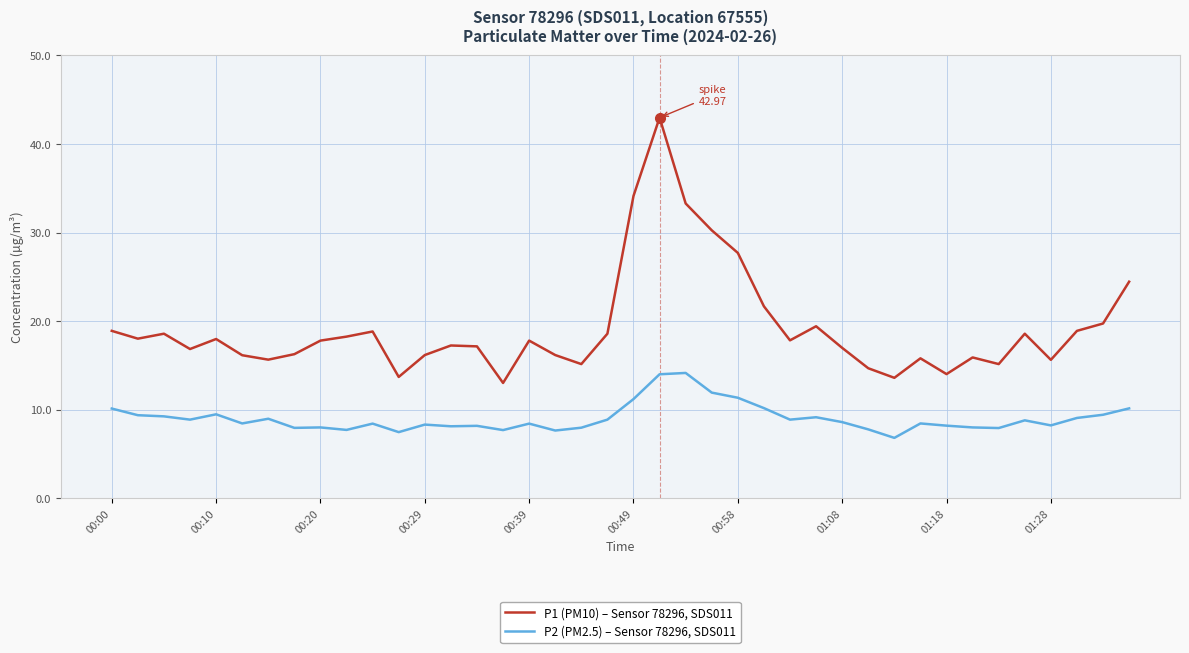

What is the maximum value for P1 (PM10) – Sensor 78296, SDS011?

43.0